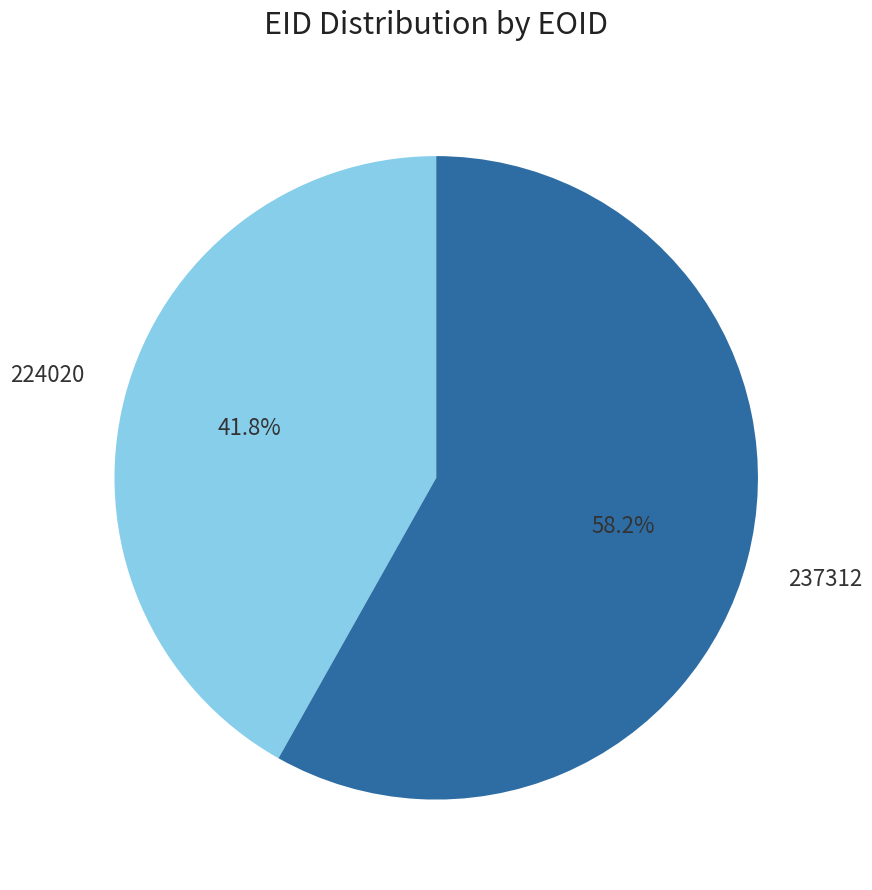

Does any single category account for the majority?

Yes